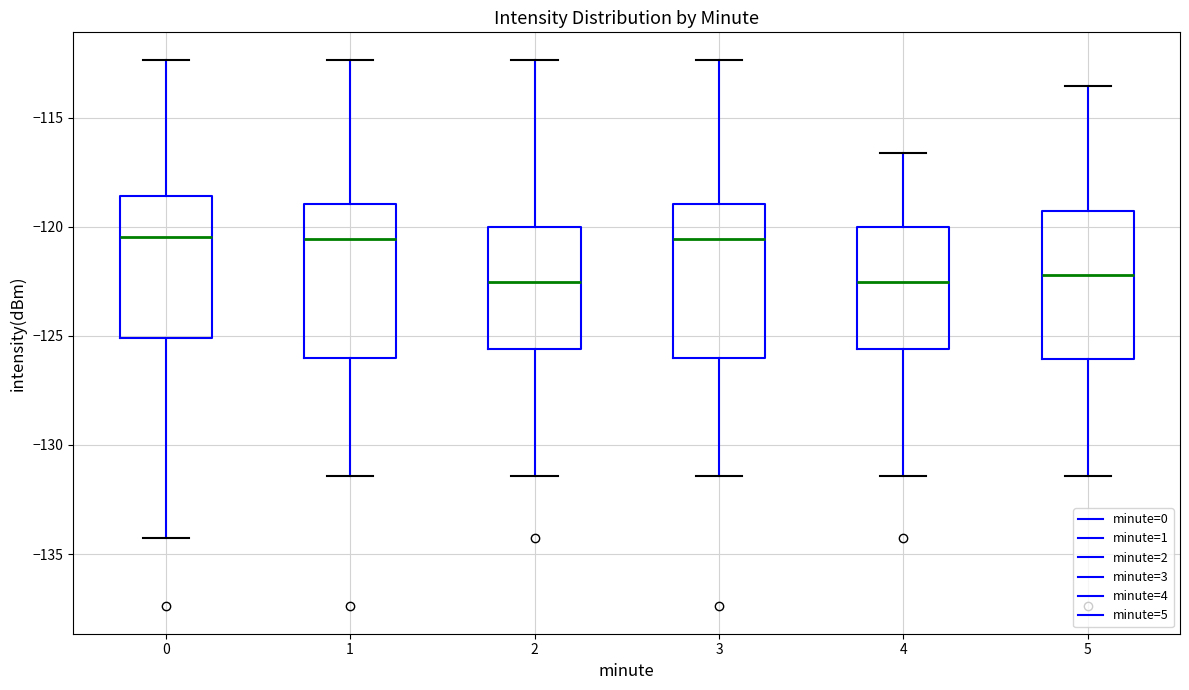

Reading left to right, read every box against the y-axis: the position of its median line, the range the box covers, and the ends of its whiskers. The values are not printed on the chart, so give them approximately, as read against the axis.

0: median -120.5, box -125.0 to -118.5, whiskers -134.5 to -112.5
1: median -120.5, box -126.0 to -119.0, whiskers -131.5 to -112.5
2: median -122.5, box -125.5 to -120.0, whiskers -131.5 to -112.5
3: median -120.5, box -126.0 to -119.0, whiskers -131.5 to -112.5
4: median -122.5, box -125.5 to -120.0, whiskers -131.5 to -116.5
5: median -122.0, box -126.0 to -119.5, whiskers -131.5 to -113.5